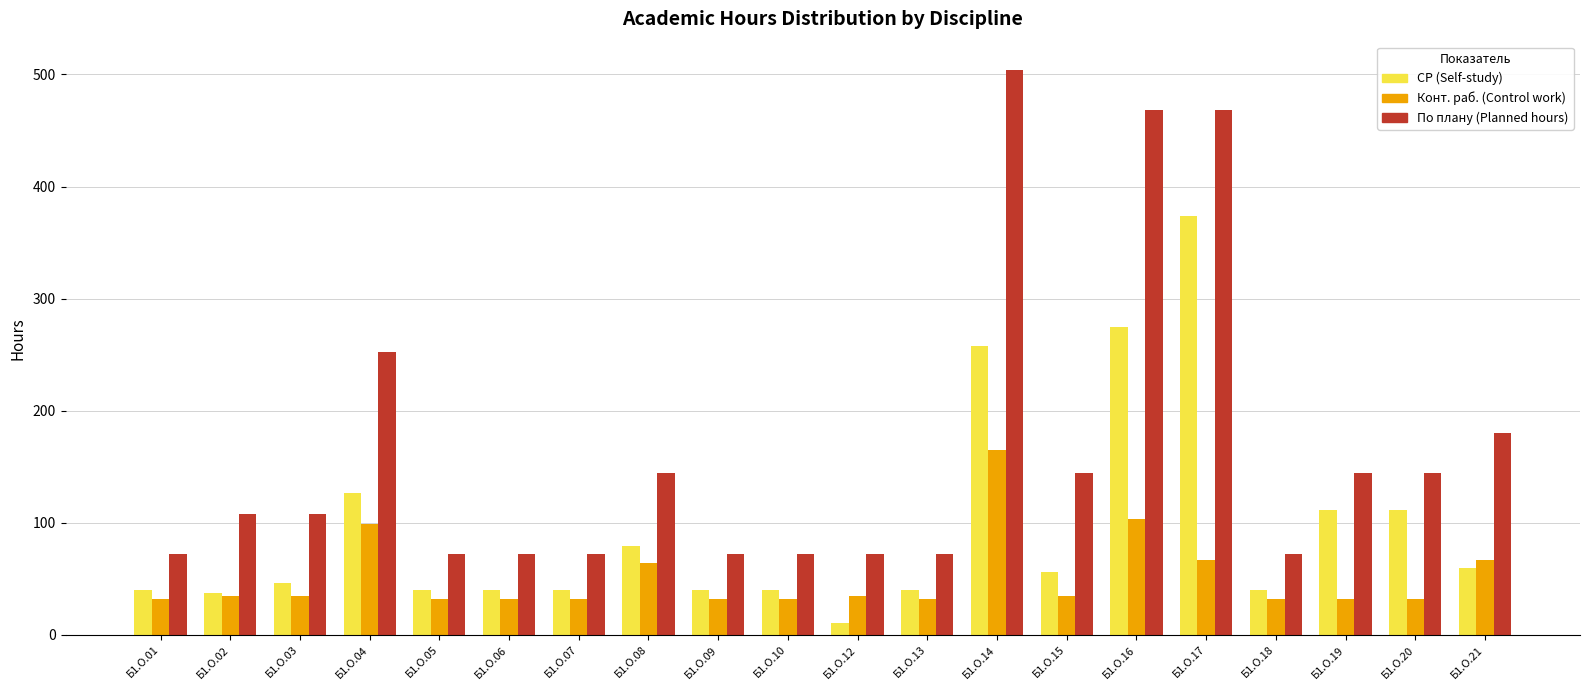

What is the difference between the second highest and minimum values in the Конт. раб. (Control work) series?

71.3